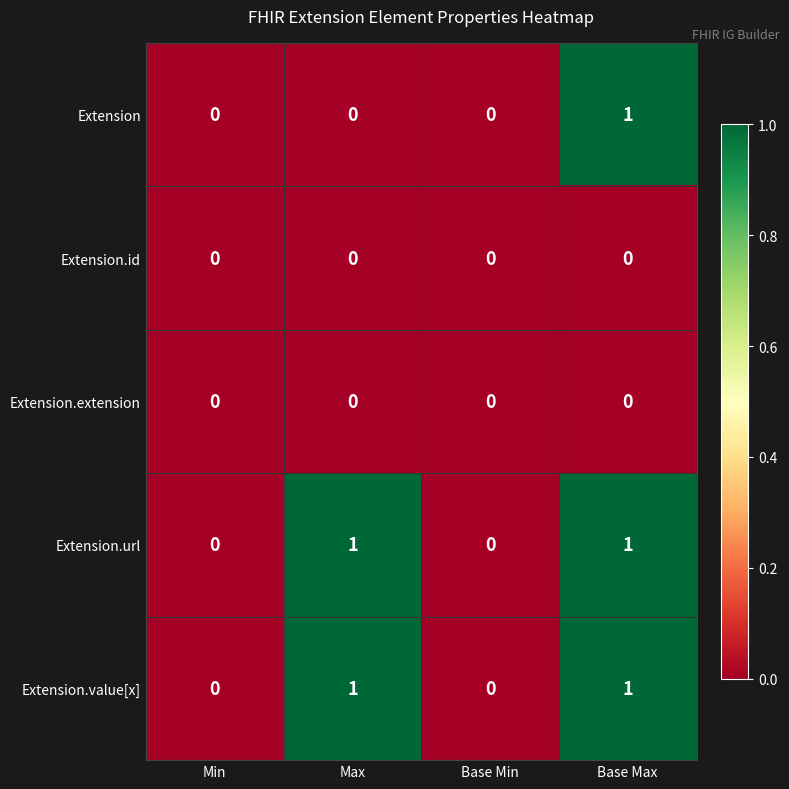

At which category is the sum across all series the highest?

Base Max